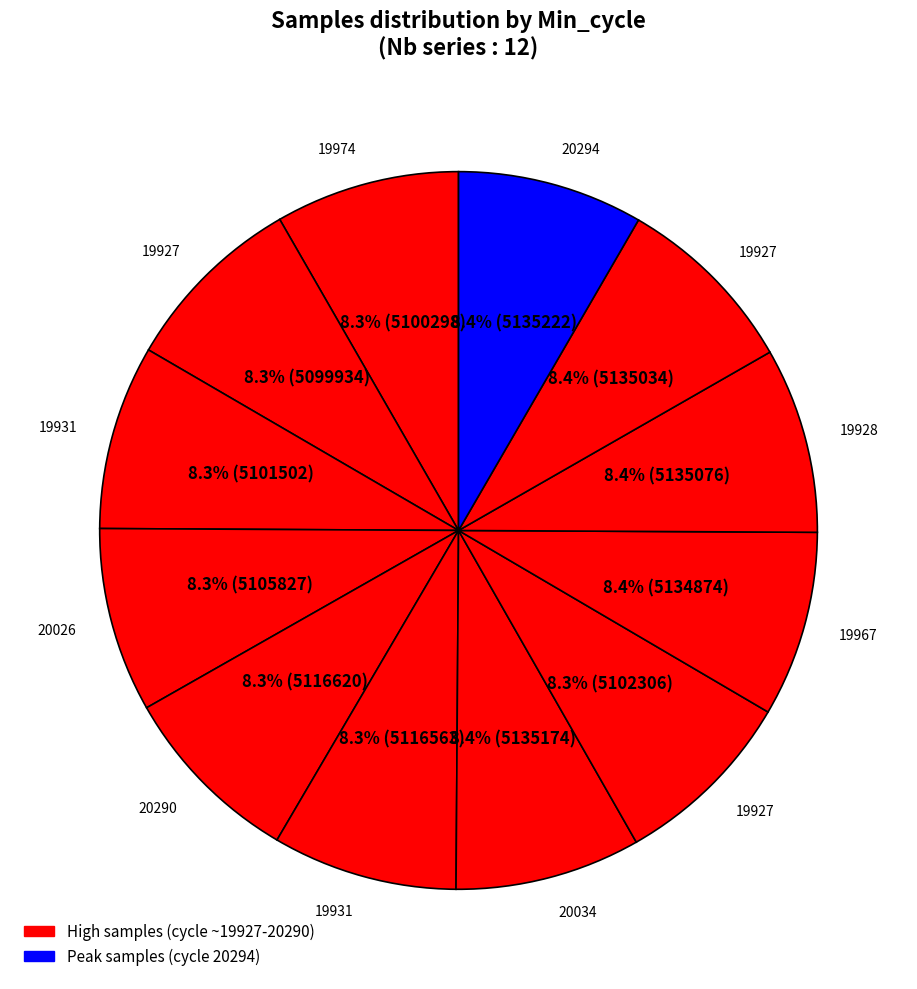

Count the number of slices in the pie.

12